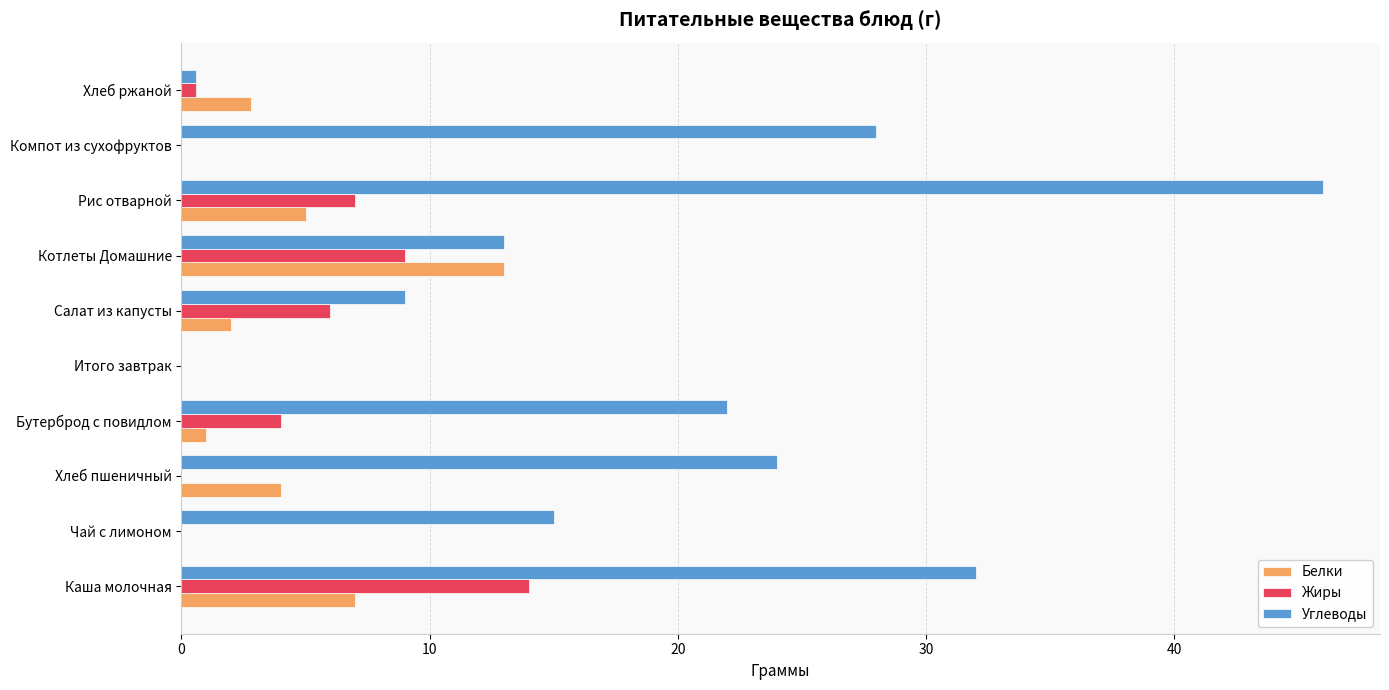

At which category is the sum across all series the highest?

Рис отварной